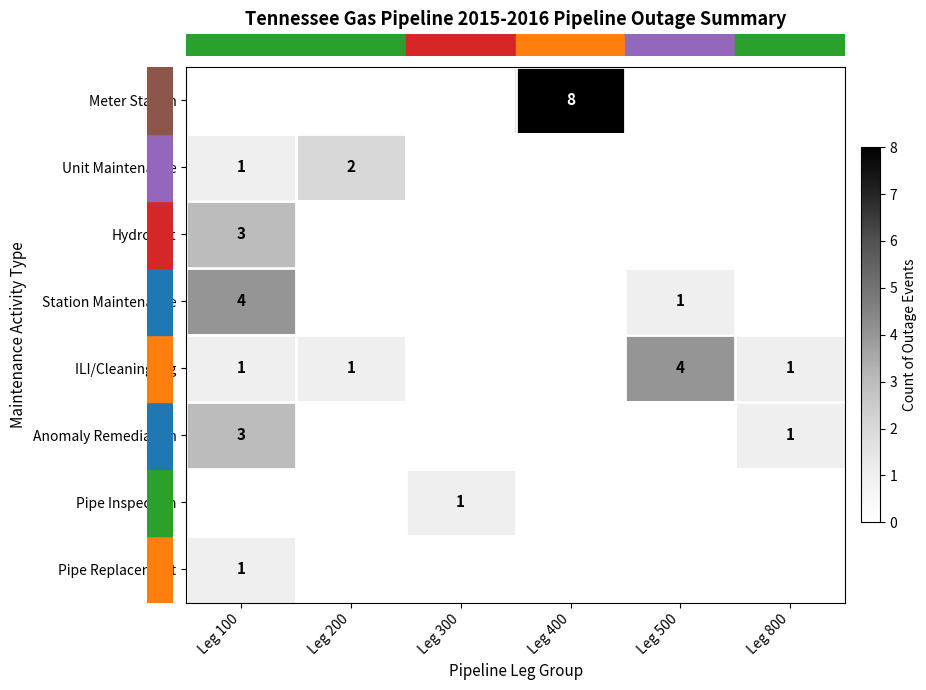

At Leg 100, list the series in order from smallest to largest.

row_0, row_6, row_1, row_4, row_7, row_2, row_5, row_3